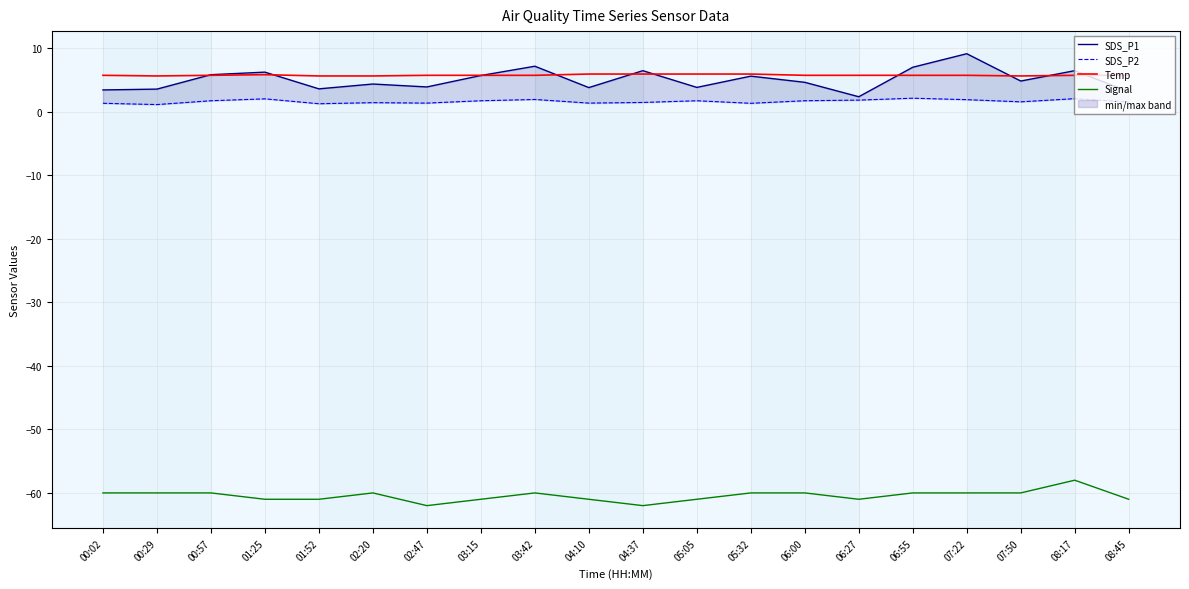

True or false: SDS_P1 and Signal intersect in this chart.

False